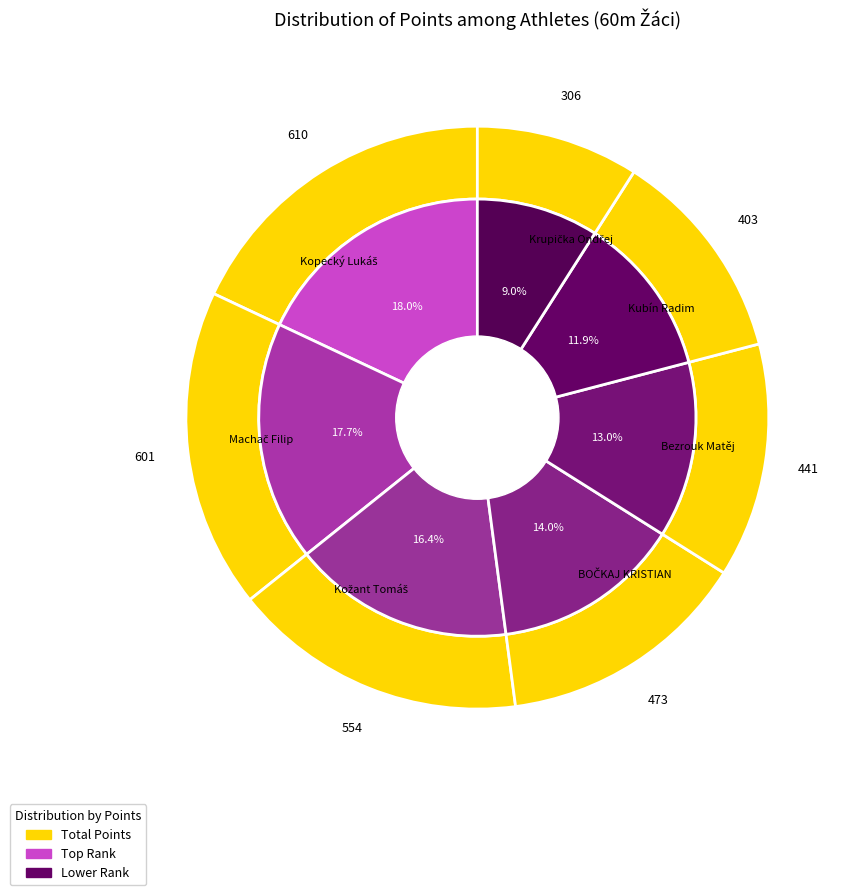

How much of the chart is everything except Krupička Ondřej?

91.0%